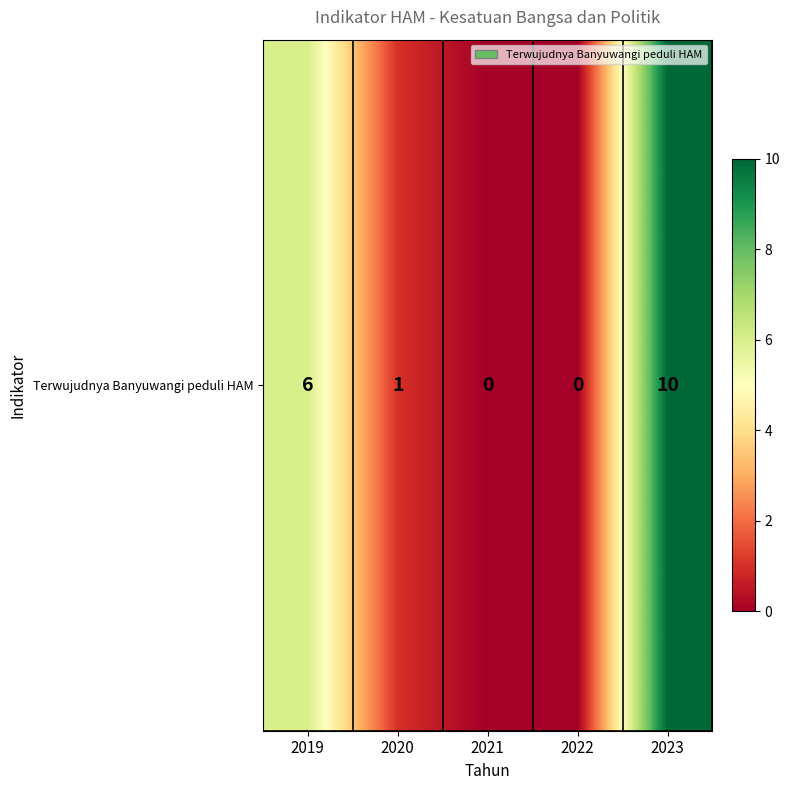

Is it true that the value at 2023 is 6?

False